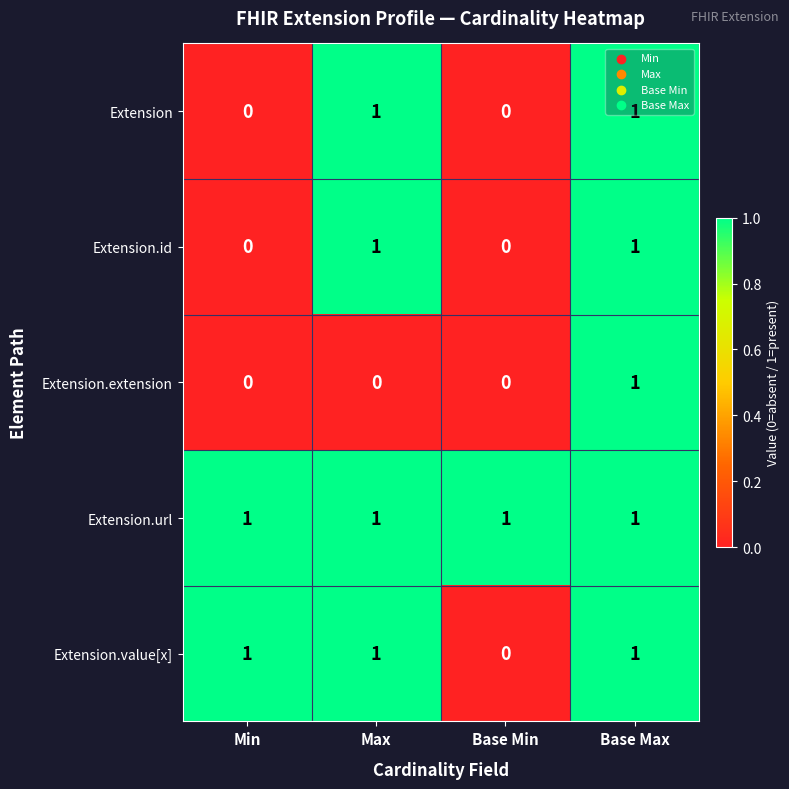

At how many categories does at least one series exceed 0?

4